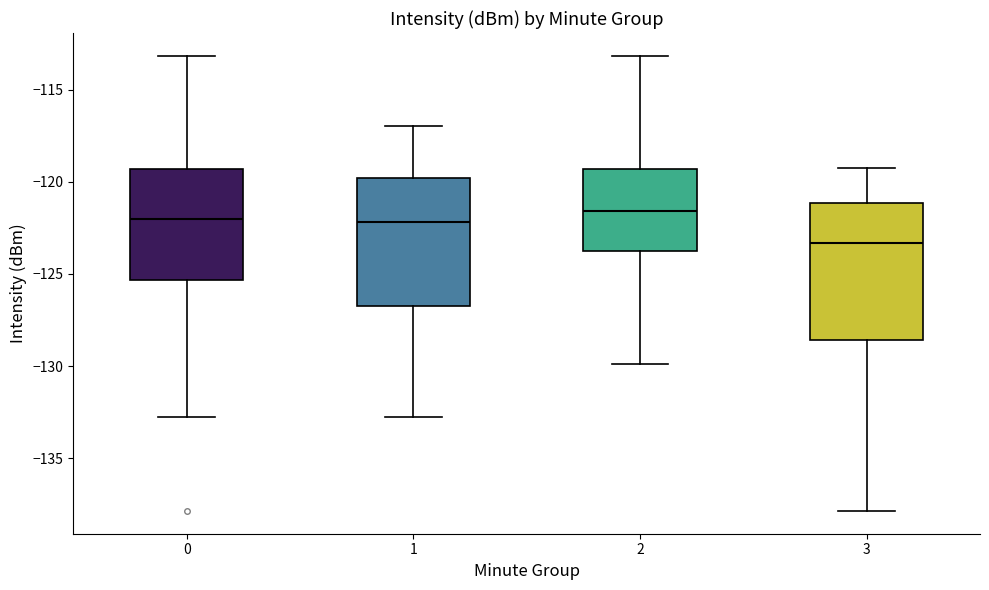

Reading left to right, read every box against the y-axis: the position of its median line, the range the box covers, and the ends of its whiskers. The values are not printed on the chart, so give them approximately, as read against the axis.

0: median -122.0, box -125.5 to -119.5, whiskers -133.0 to -113.0
1: median -122.0, box -126.5 to -120.0, whiskers -133.0 to -117.0
2: median -121.5, box -123.5 to -119.5, whiskers -130.0 to -113.0
3: median -123.5, box -128.5 to -121.0, whiskers -138.0 to -119.5